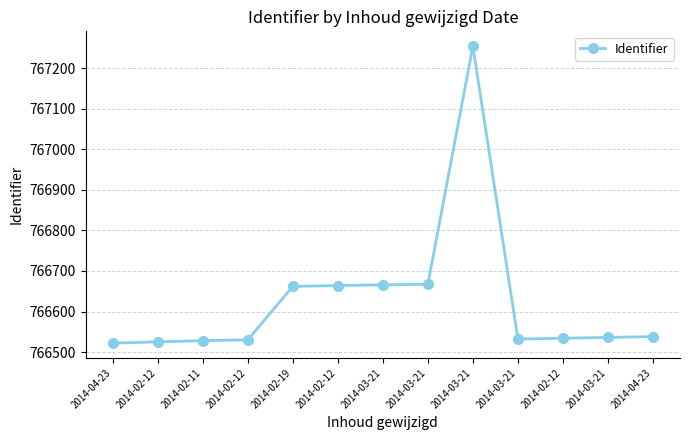

What is the label of the 3rd point from the left?

2014-02-11